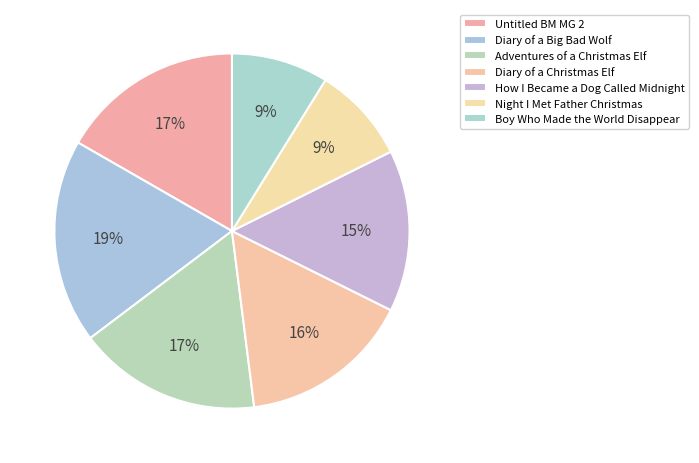

Count the number of slices in the pie.

7